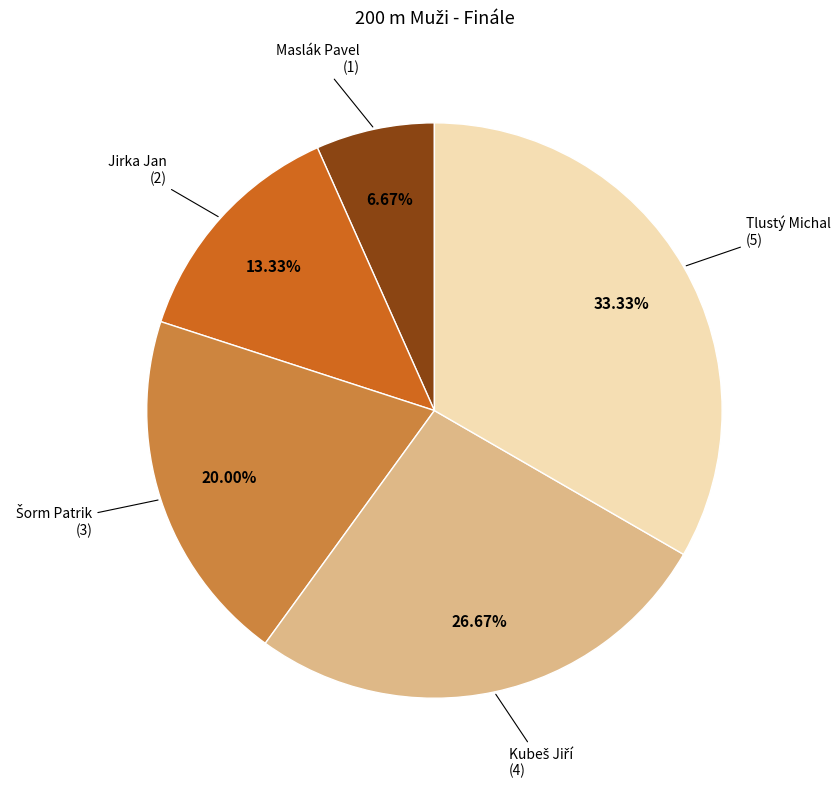

Is there a majority slice in this chart?

No